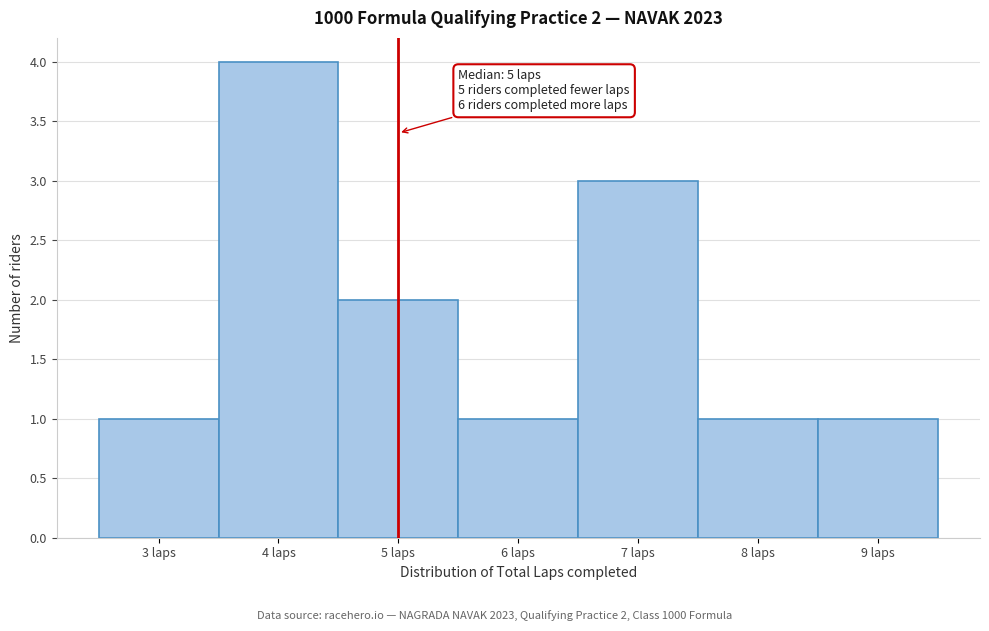

Over which range of the x-axis is the bar tallest?

3.5 to 4.5